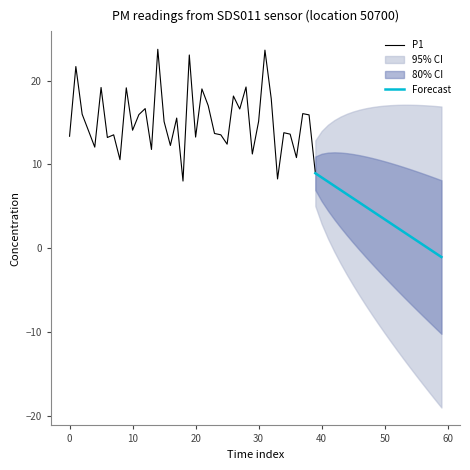

What is the value of the 2nd point from the left?

21.7